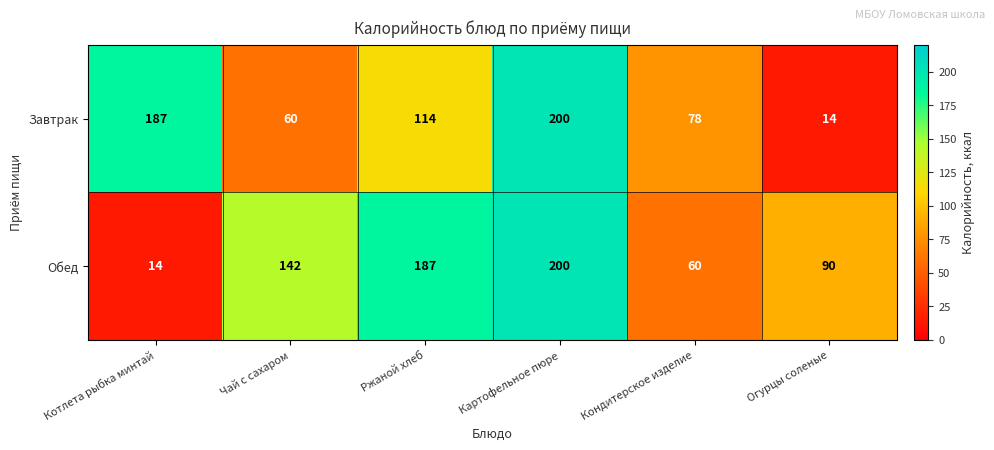

What is the smallest value displayed?

14